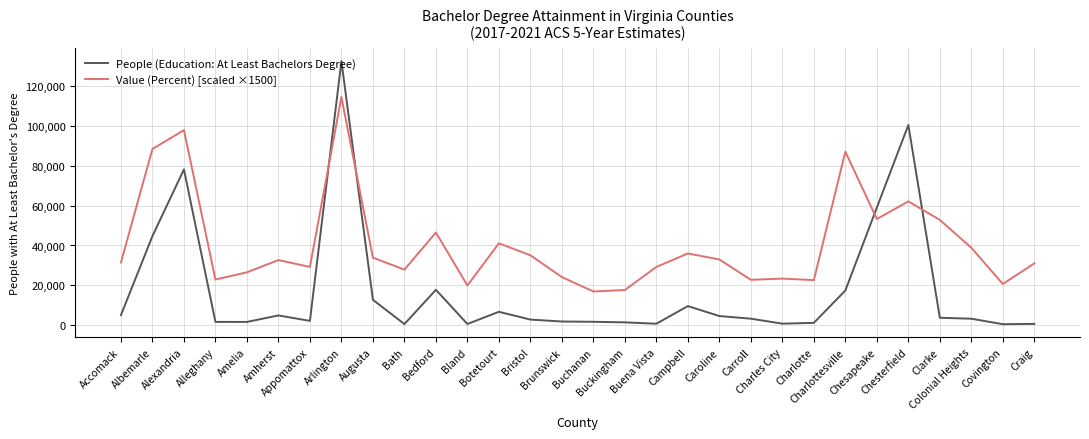

What is the sum of the Value (Percent) [scaled ×1500] values at Bedford and Albemarle?

134850.0